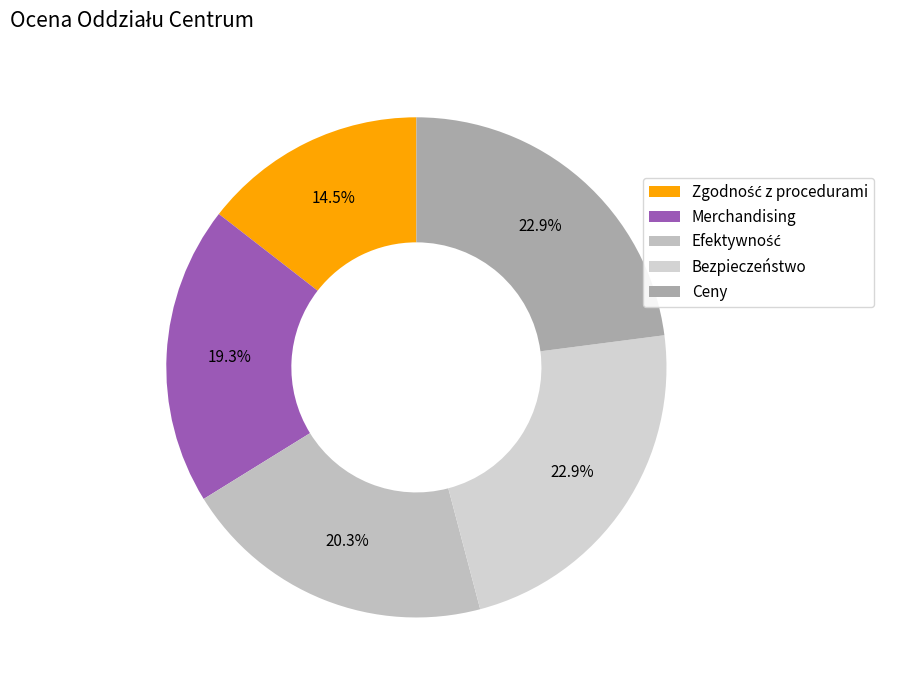

What is the smallest slice in the pie chart?

Zgodność z procedurami